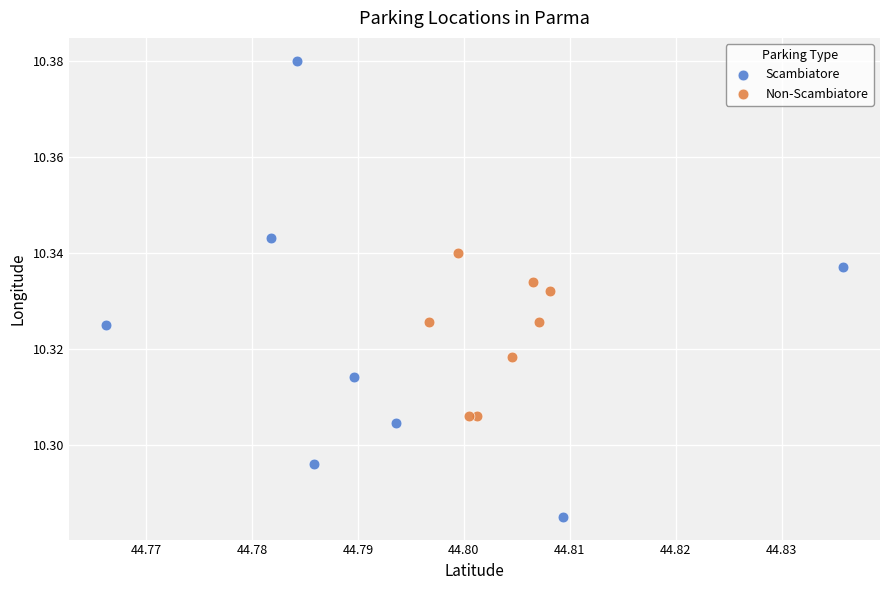

Which series has the largest Y range (max minus min)?

Scambiatore